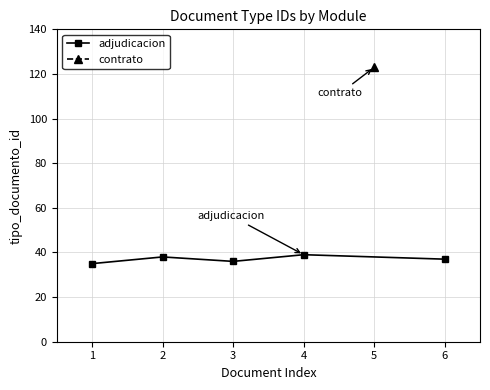

The adjudicacion series shows 57 at 3. True or false?

False